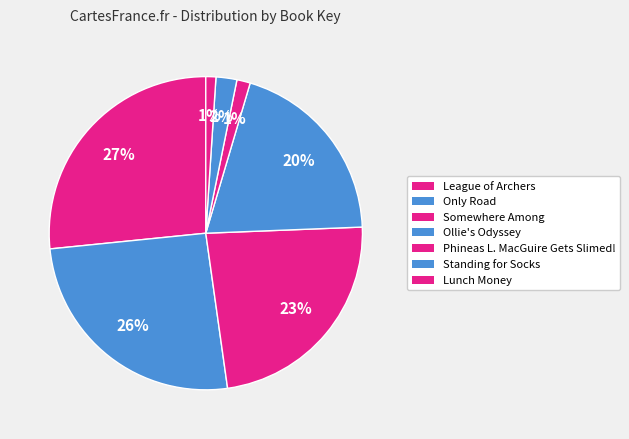

How many slices are in this pie chart?

7